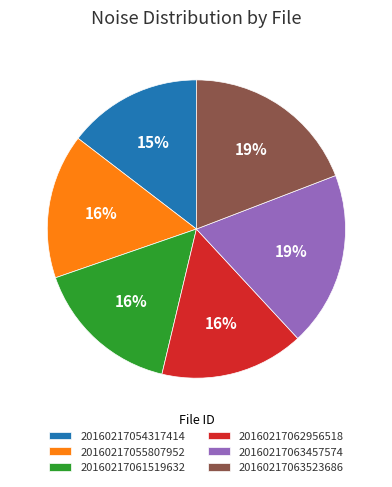

Is there a majority slice in this chart?

No